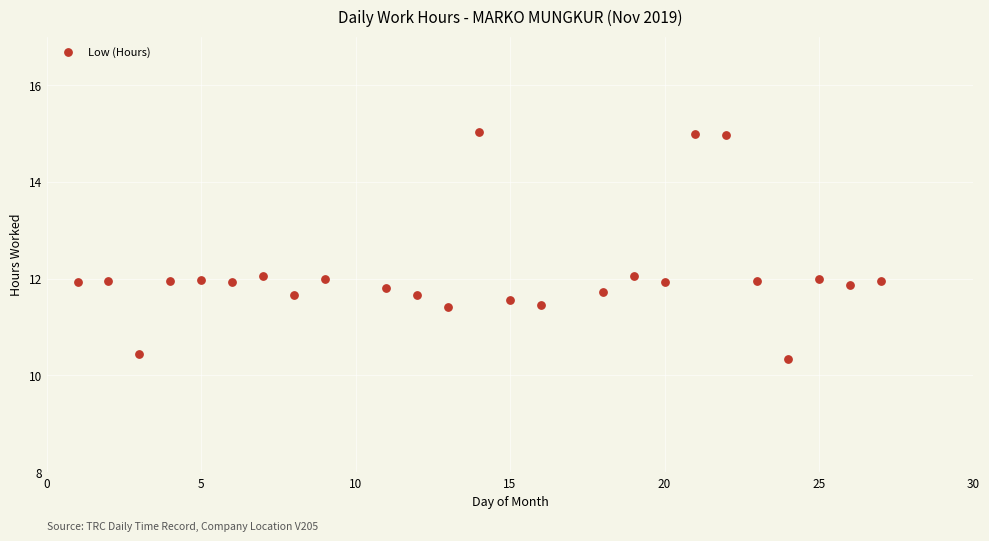

What is the range of Y values (max minus min)?

4.7